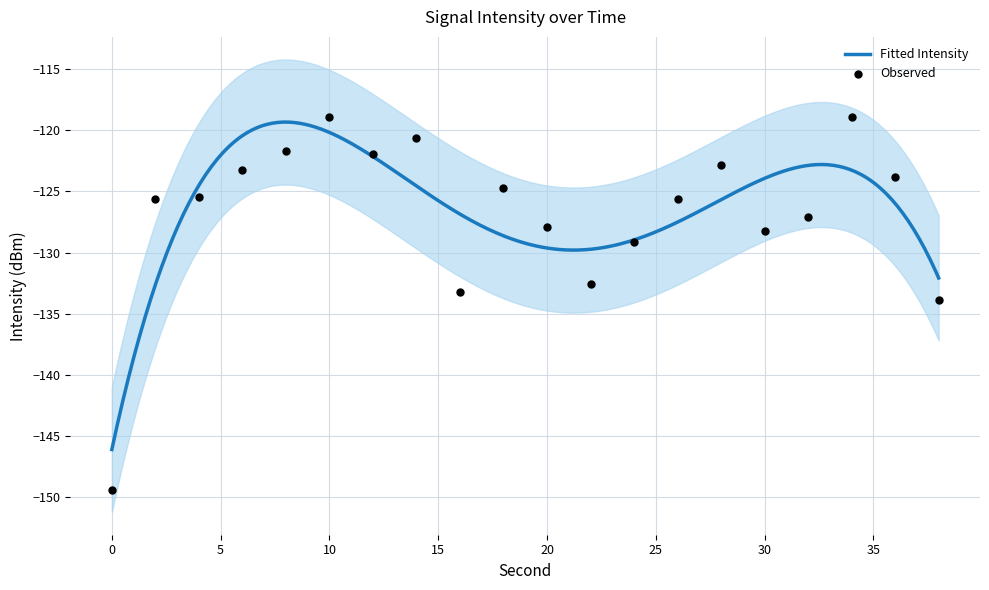

Between 26 and 24, which is larger?

26